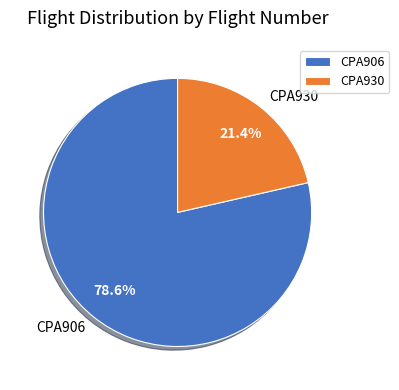

Which slice is the largest?

CPA906